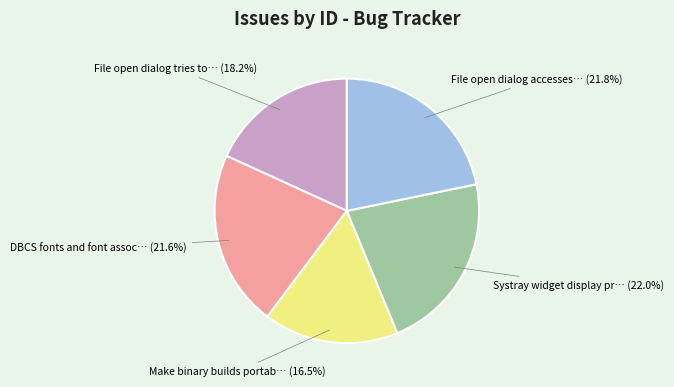

Is there a majority slice in this chart?

No